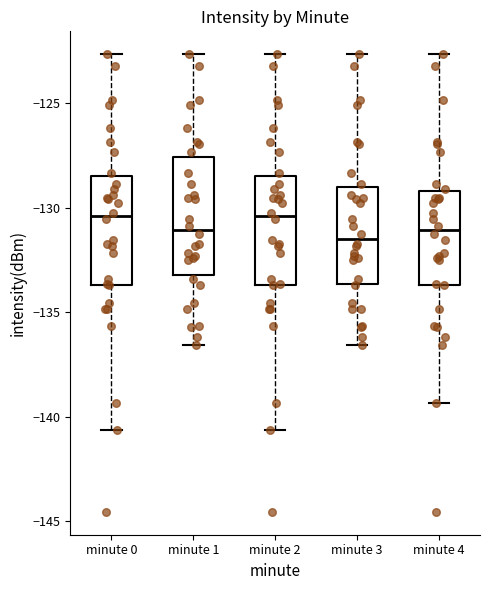

Reading left to right, read every box against the y-axis: the position of its median line, the range the box covers, and the ends of its whiskers. The values are not printed on the chart, so give them approximately, as read against the axis.

minute 0: median -130.5, box -133.5 to -128.5, whiskers -140.5 to -122.5
minute 1: median -131.0, box -133.0 to -127.5, whiskers -136.5 to -122.5
minute 2: median -130.5, box -133.5 to -128.5, whiskers -140.5 to -122.5
minute 3: median -131.5, box -133.5 to -129.0, whiskers -136.5 to -122.5
minute 4: median -131.0, box -133.5 to -129.0, whiskers -139.5 to -122.5